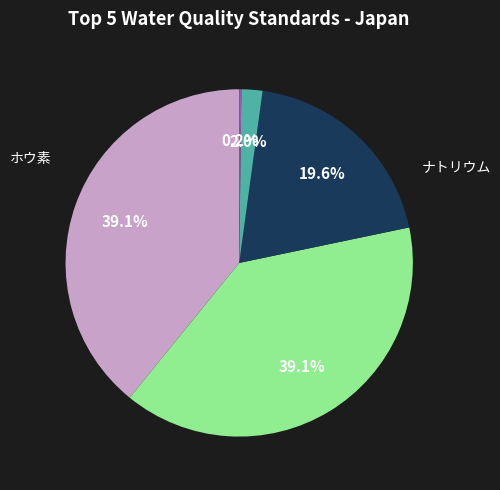

Does any single category account for the majority?

No